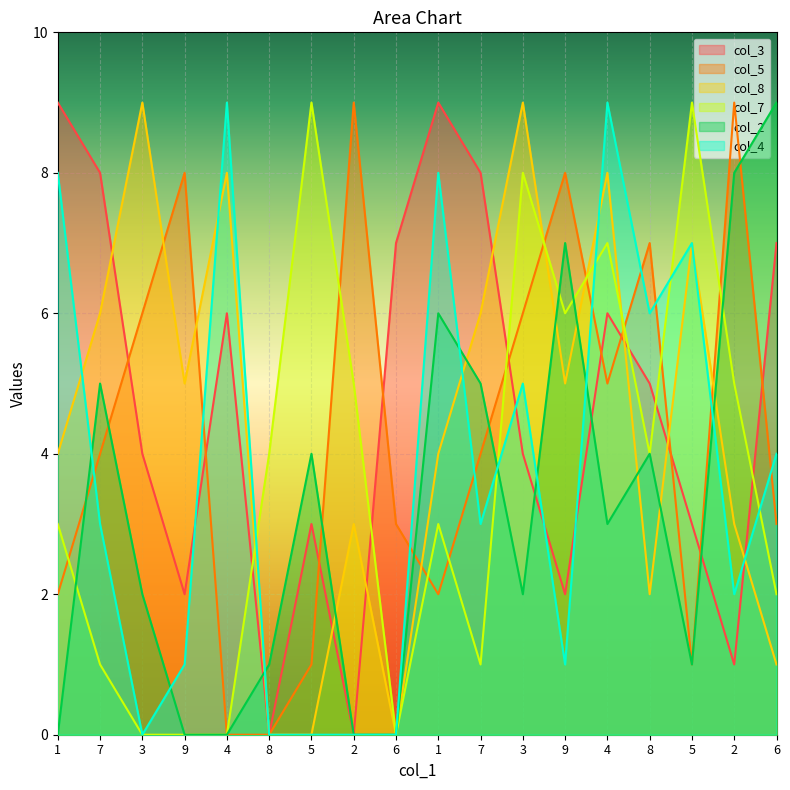

What is the label of the 17th point from the left?

2